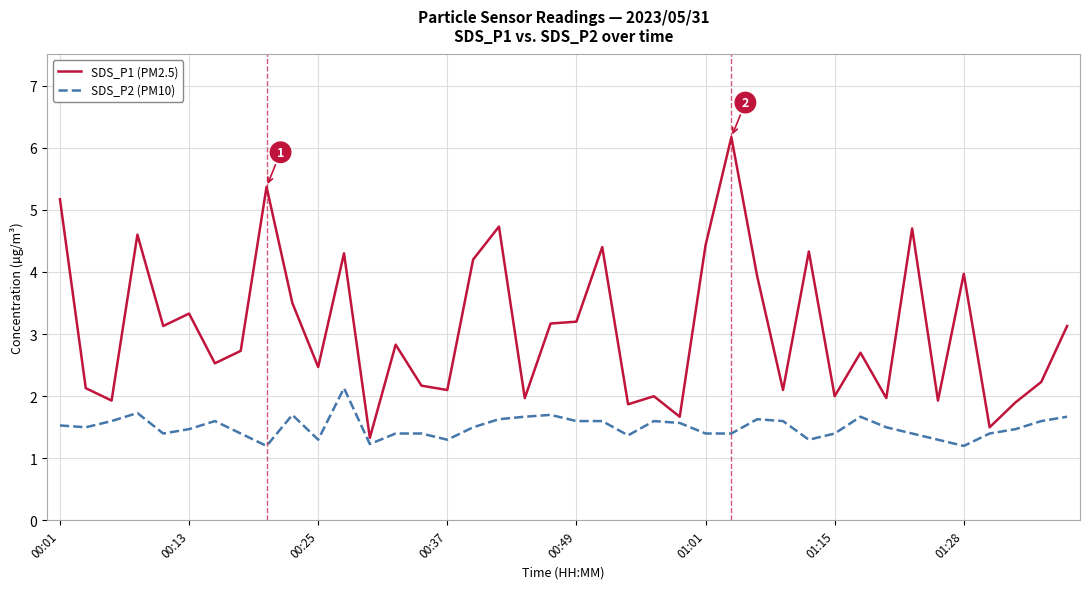

Reading left to right, list all the values displayed in this chart.

SDS_P1 (PM2.5): 5.2	2.1	1.9	4.6	3.1	3.3	2.5	2.7	5.4	3.5	2.5	4.3	1.3	2.8	2.2	2.1	4.2	4.7	2.0	3.2	3.2	4.4	1.9	2.0	1.7	4.4	6.2	3.9	2.1	4.3	2.0	2.7	2.0	4.7	1.9	4.0	1.5	1.9	2.2	3.1
SDS_P2 (PM10): 1.5	1.5	1.6	1.7	1.4	1.5	1.6	1.4	1.2	1.7	1.3	2.1	1.2	1.4	1.4	1.3	1.5	1.6	1.7	1.7	1.6	1.6	1.4	1.6	1.6	1.4	1.4	1.6	1.6	1.3	1.4	1.7	1.5	1.4	1.3	1.2	1.4	1.5	1.6	1.7